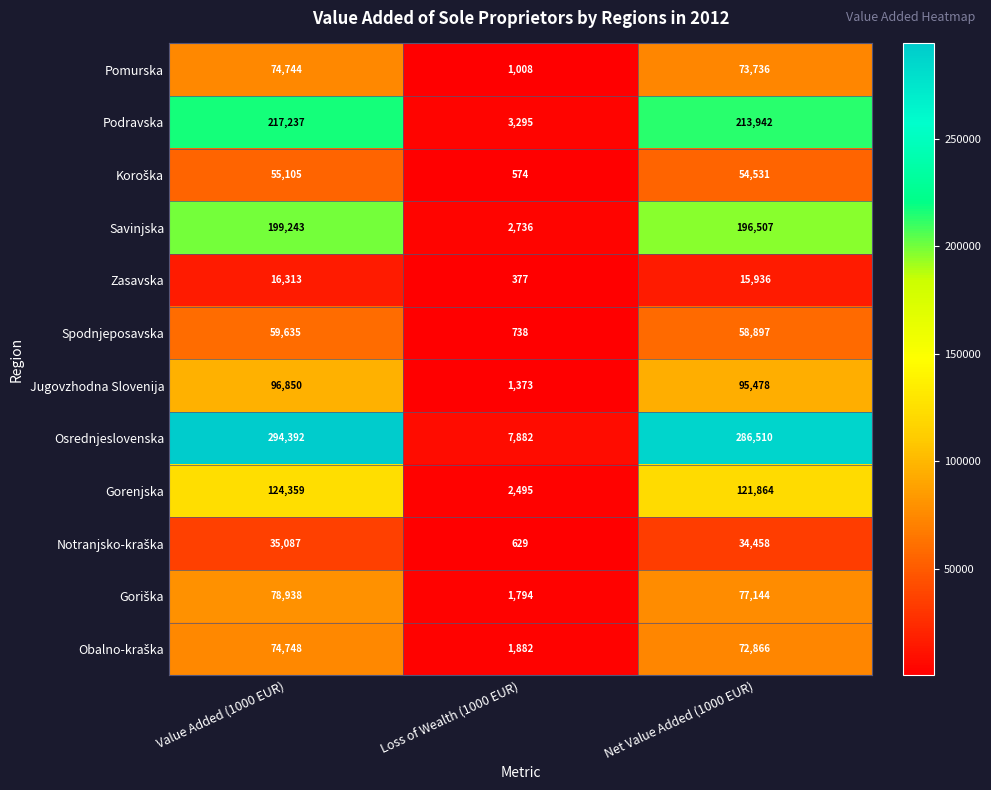

At which label does Savinjska first exceed 196507?

Value Added (1000 EUR)